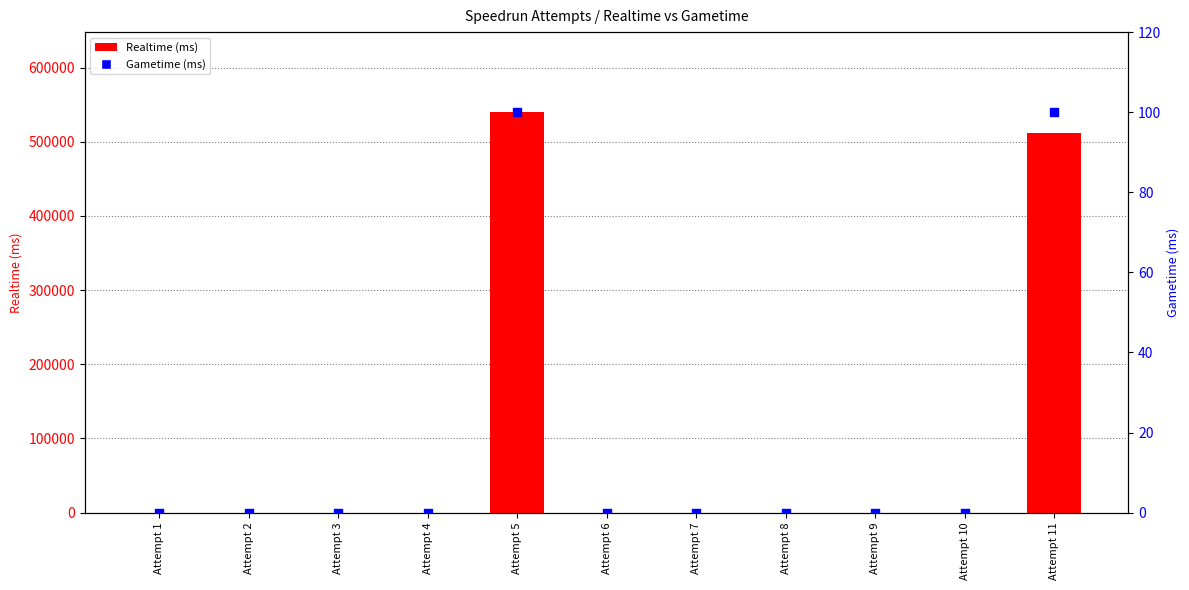

Which series has the largest total across all categories?

Realtime (ms)